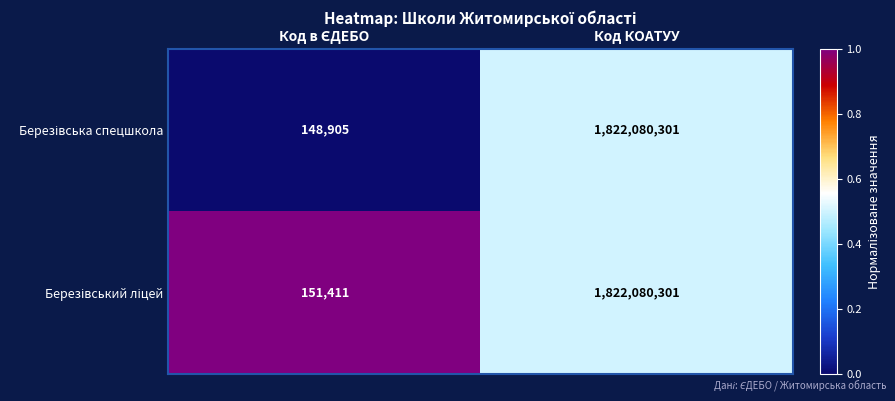

What is the total value across all series at Код КОАТУУ?

3644160602